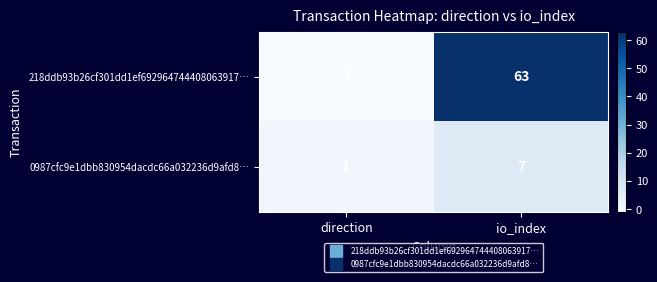

Rank the series by their average value, from lowest to highest.

0987cfc9e1dbb830954dacdc66a032236d9afd8…, 218ddb93b26cf301dd1ef692964744408063917…